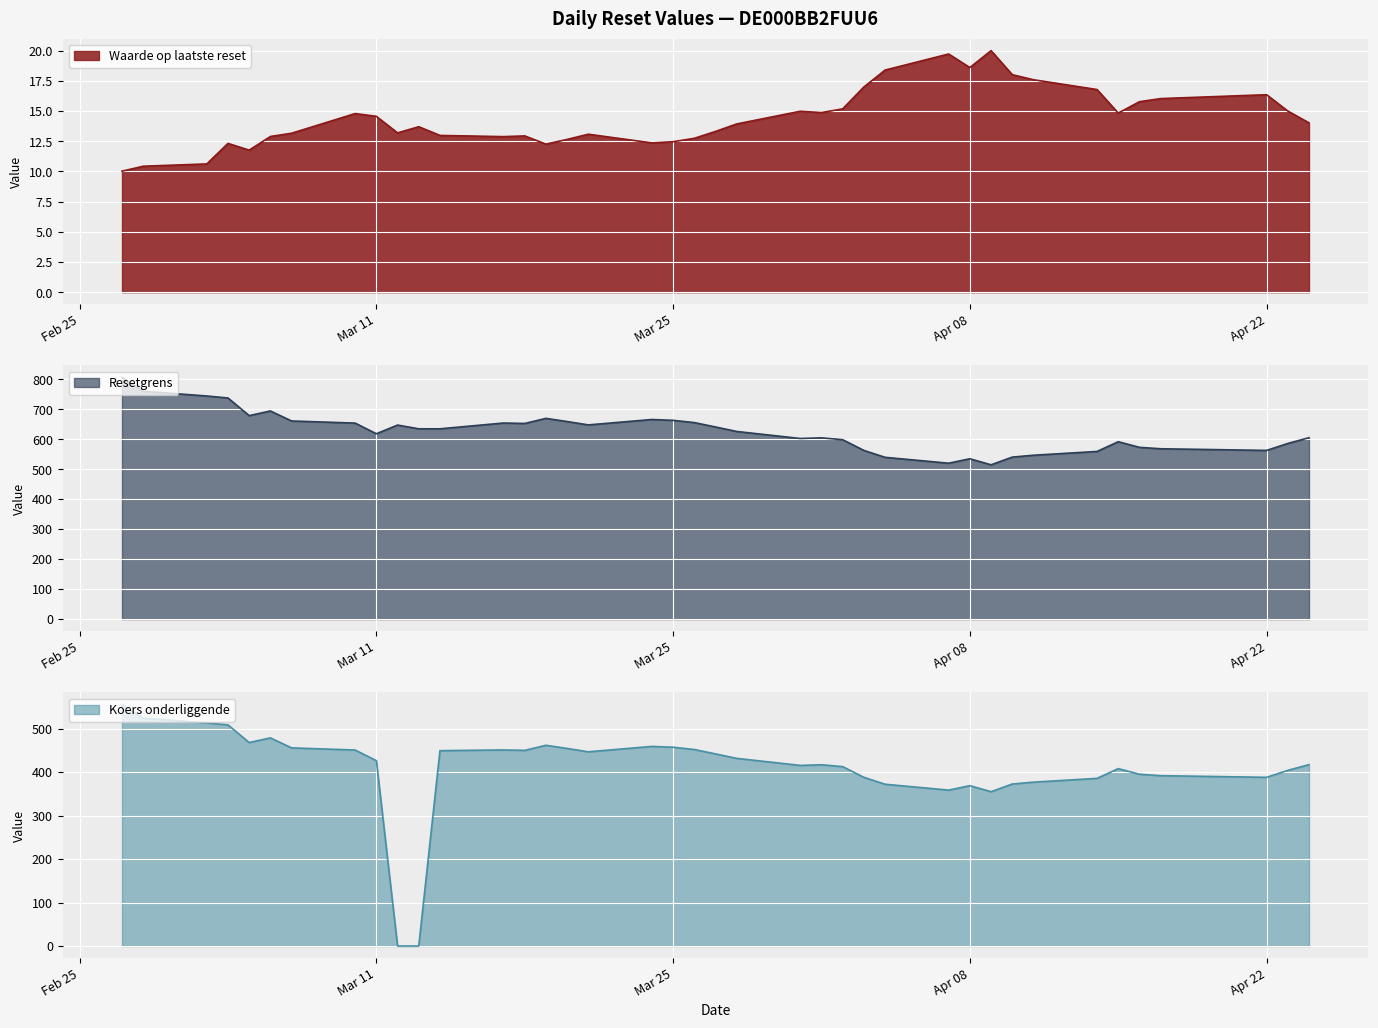

True or false: Koers onderliggende has more than 0 interior local peaks.

True